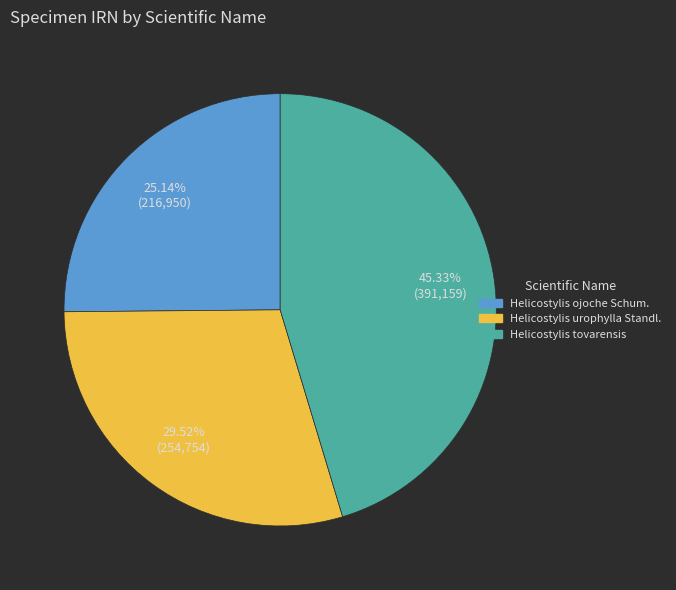

To the nearest percent, what is the difference between the largest and smallest slice percentages?

20%